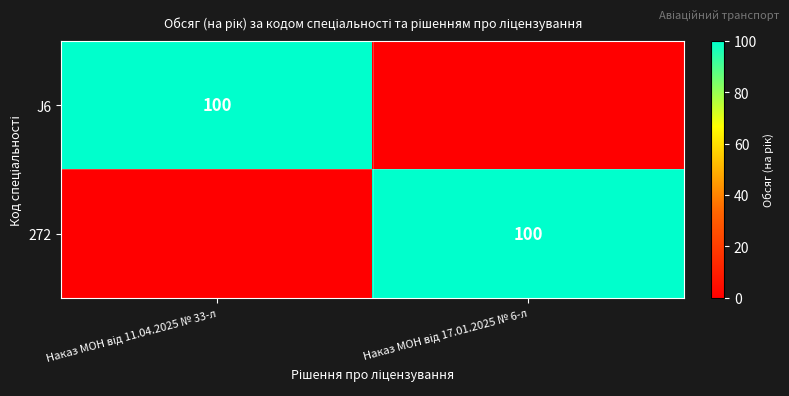

How many values in J6 are above zero?

1